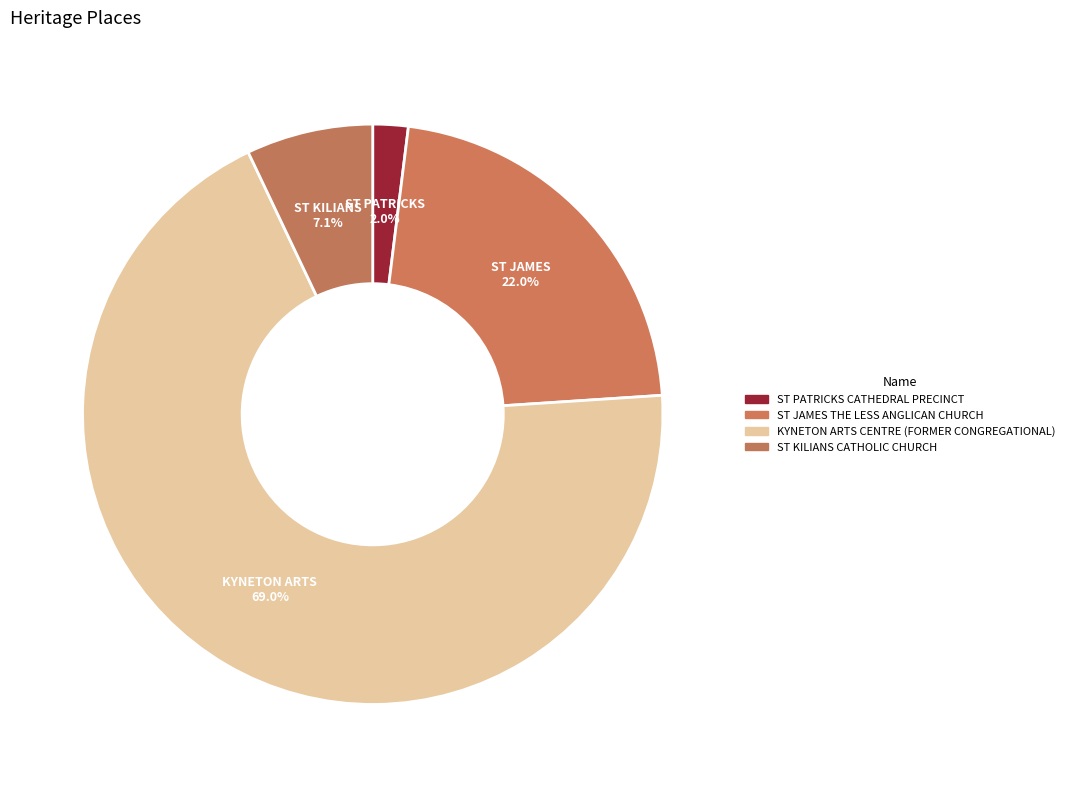

Is there any slice that represents more than half of the pie?

Yes